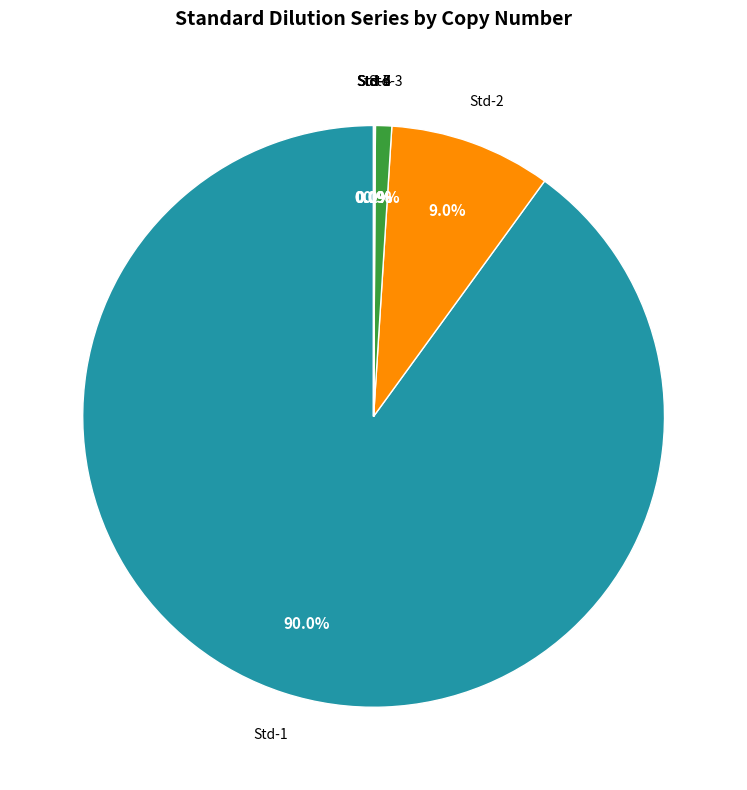

Is there a majority slice in this chart?

Yes